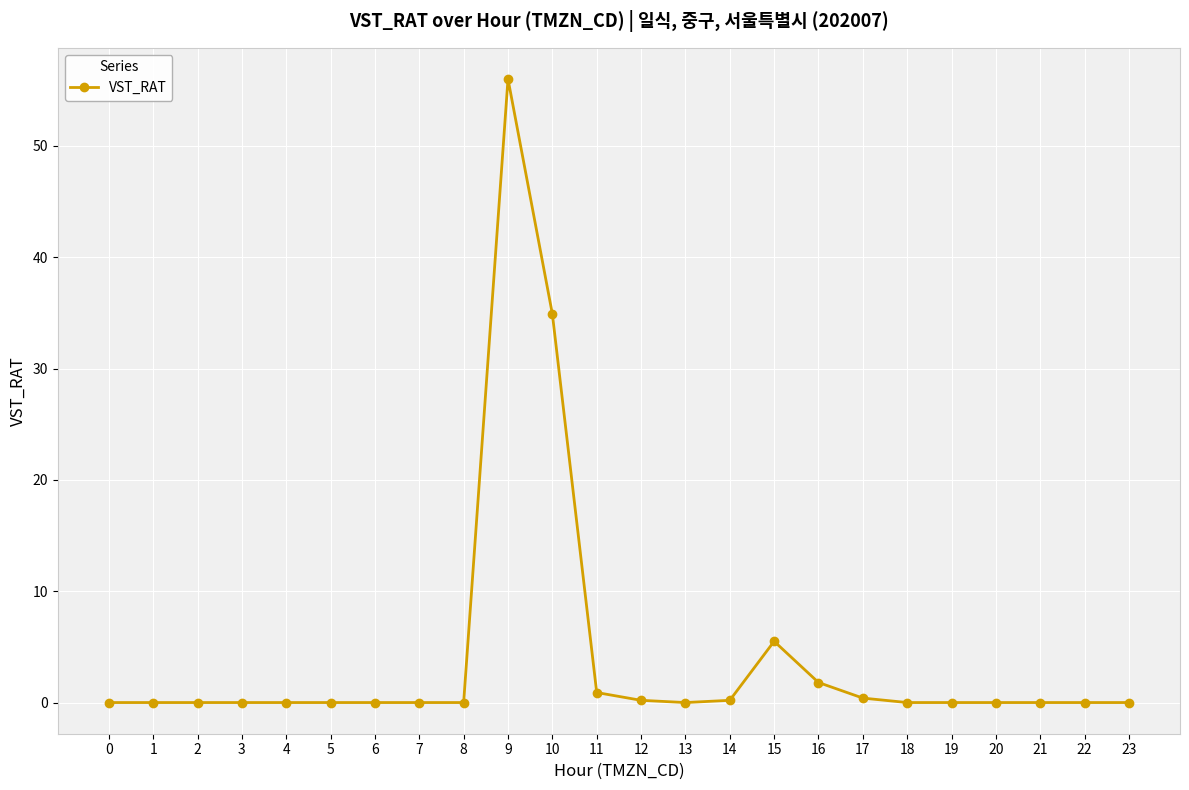

What is the sum of the values at 16 and 6?

1.8